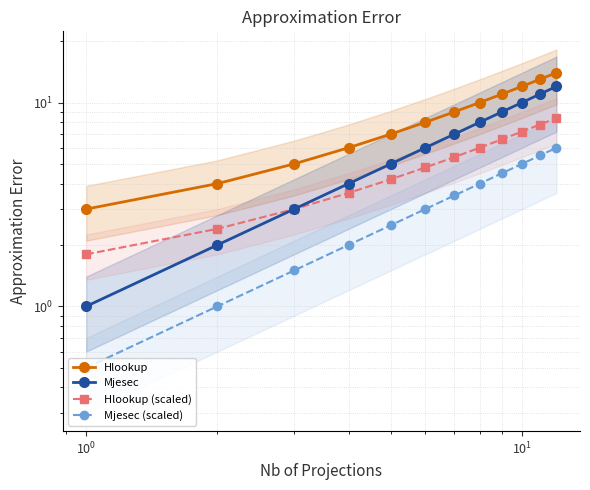

List the series in order of their overall mean, highest first.

Hlookup, Mjesec, Hlookup (scaled), Mjesec (scaled)